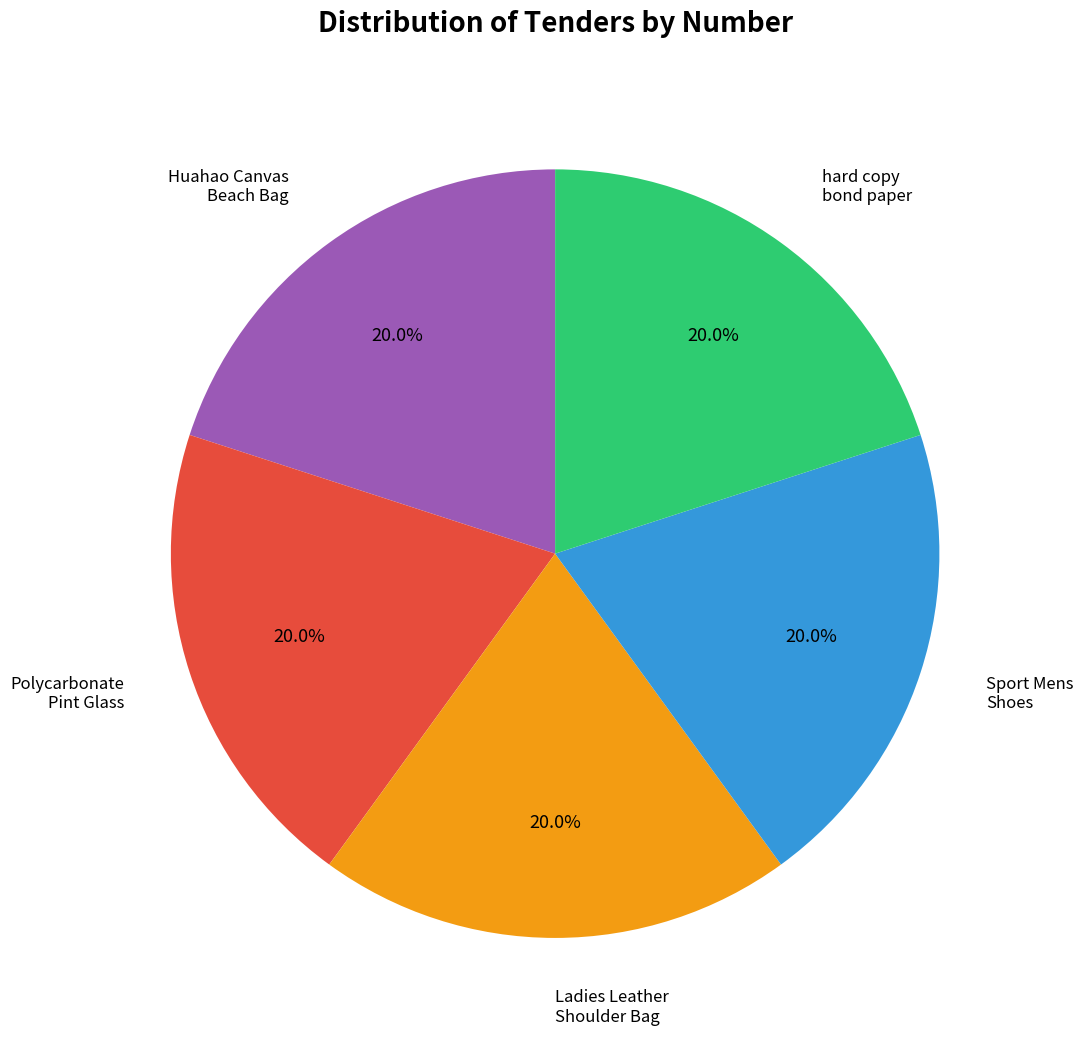

Is there a majority slice in this chart?

No